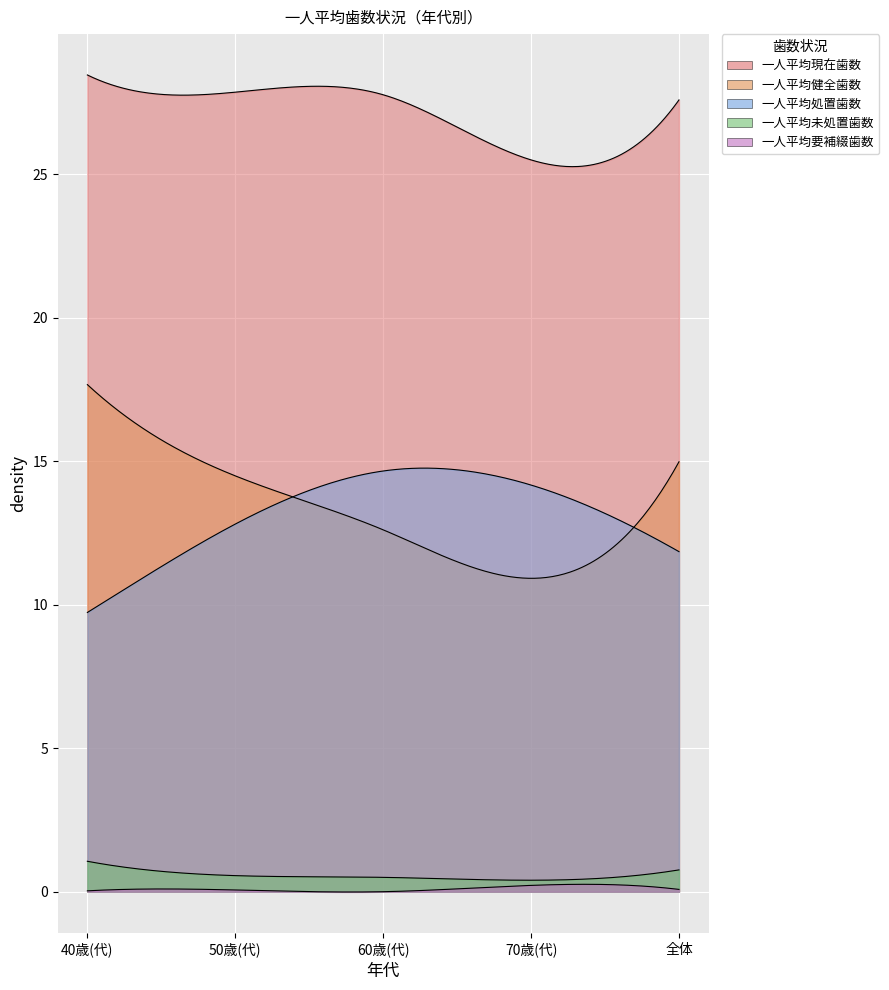

What is the minimum value for 一人平均処置歯数?

9.7